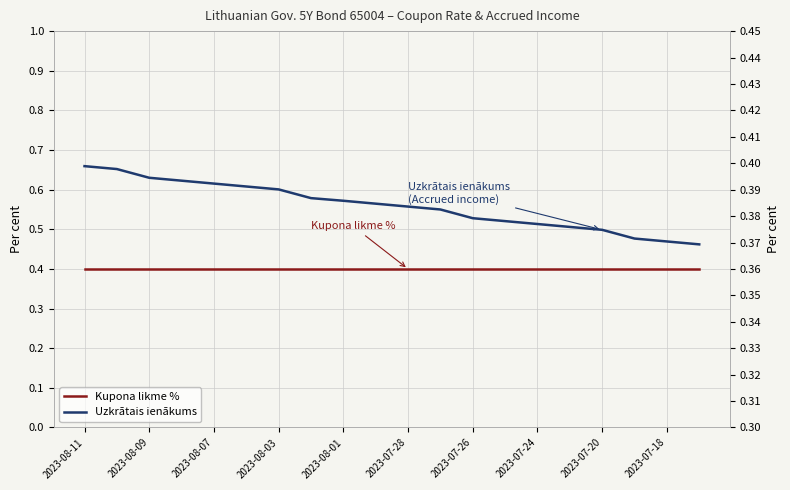

The value of Kupona likme % at 2023-08-09 is 0.4. True or false?

True